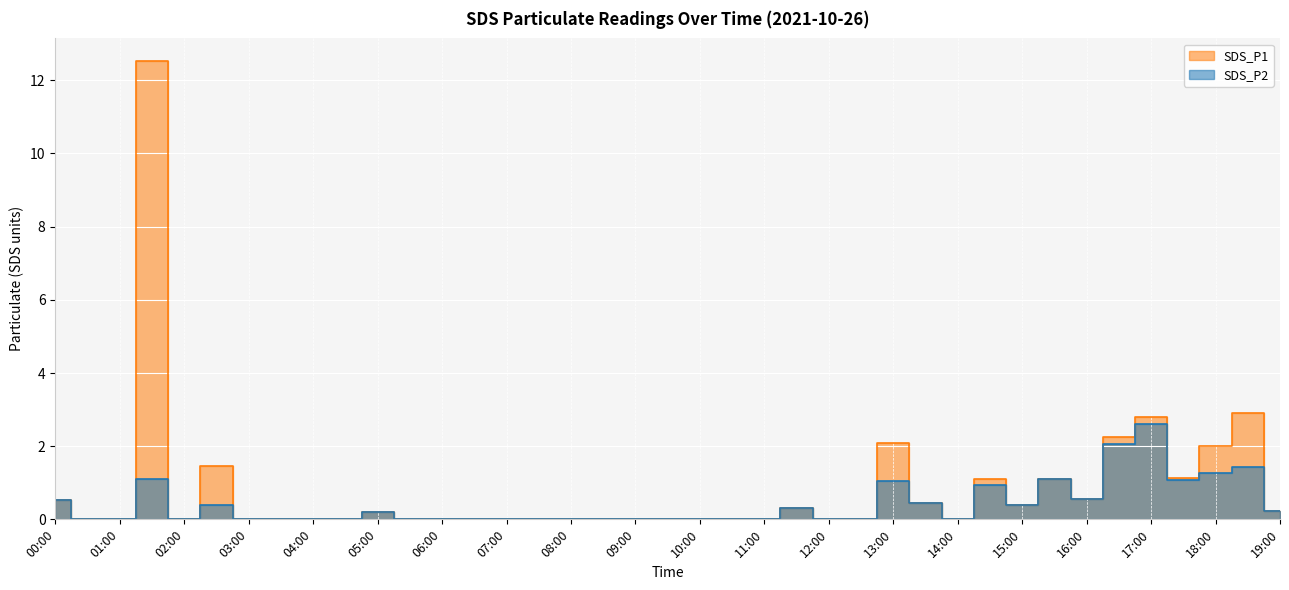

Which category has the highest value in the SDS_P1 series?

01:30